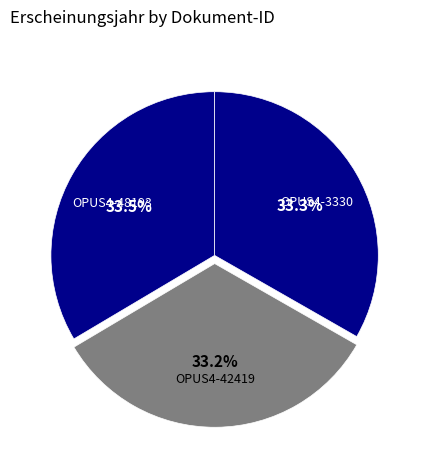

Rank the categories by value from lowest to highest.

OPUS4-42419, OPUS4-3330, OPUS4-48193